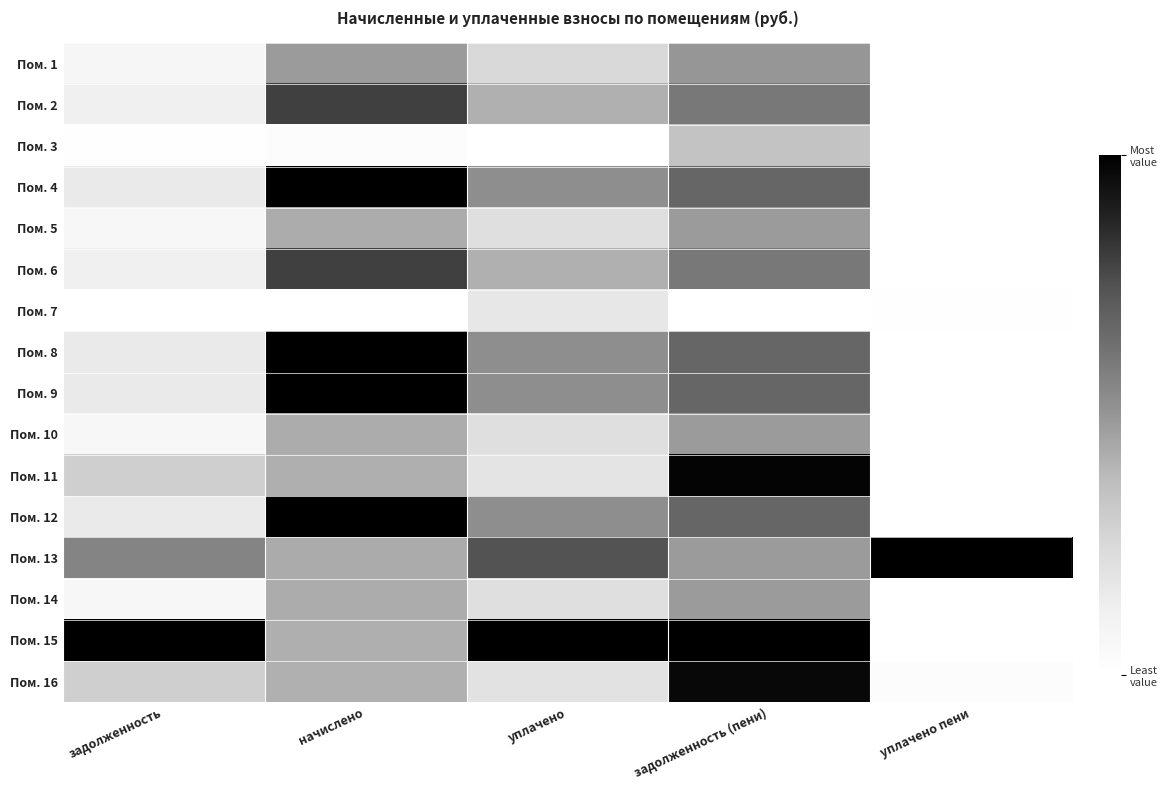

What is the total value across all series at задолженность (пени)?

9.6